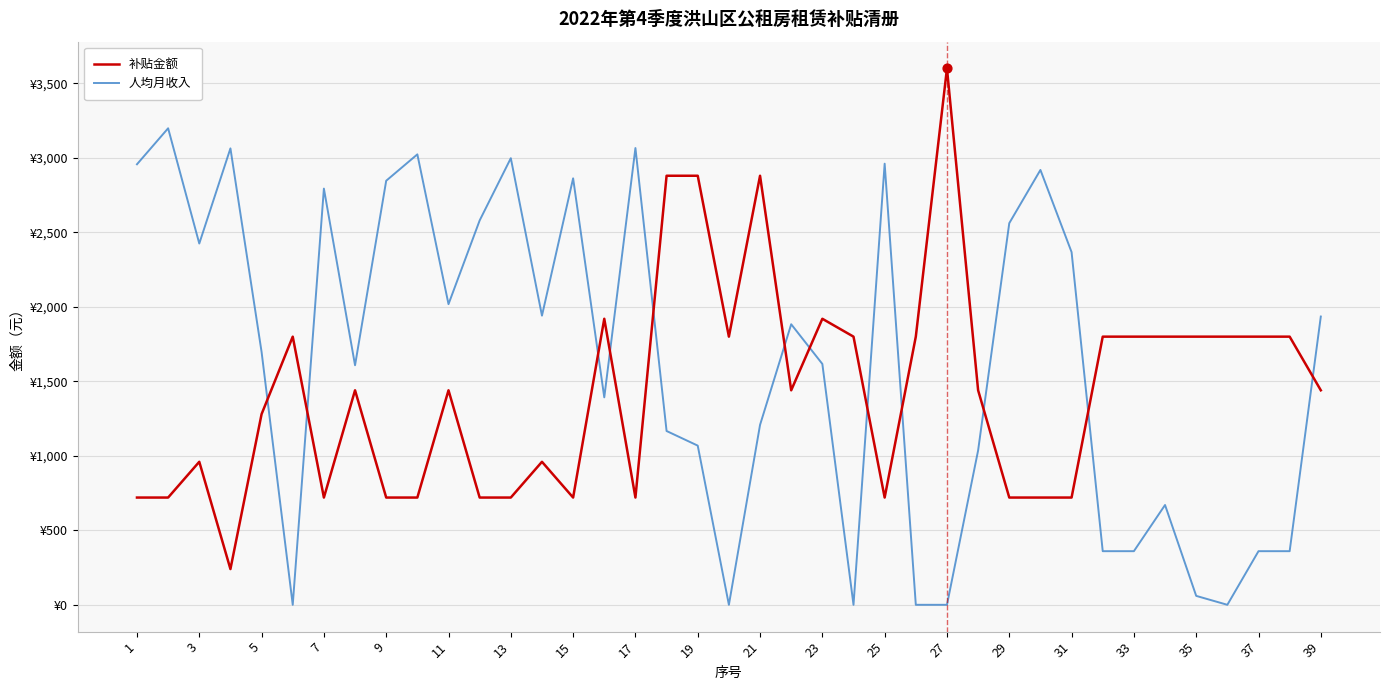

What are all the series names shown in the legend?

补贴金额, 人均月收入